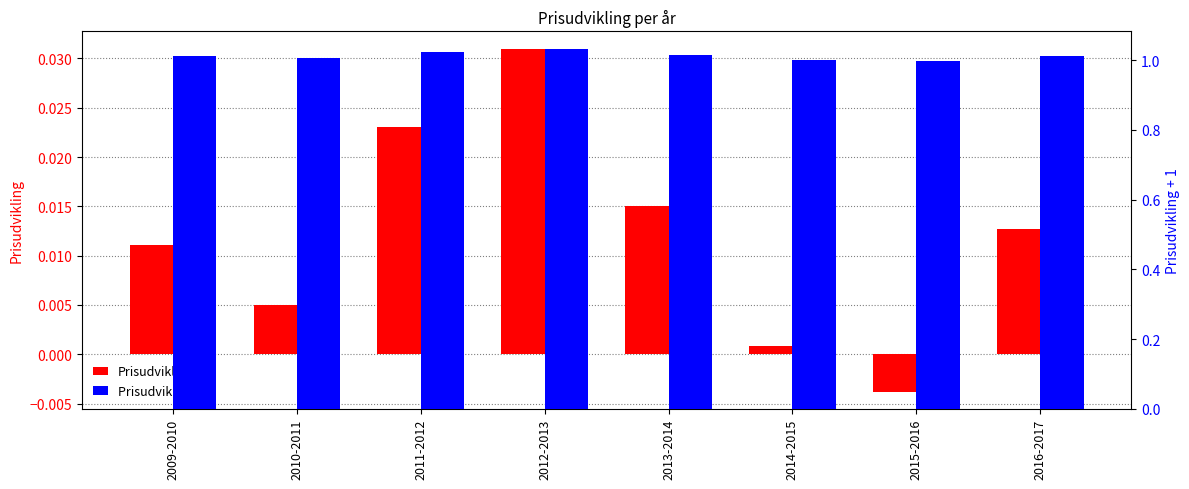

What are all the series names shown in the legend?

Prisudvikling, Prisudvikling + 1